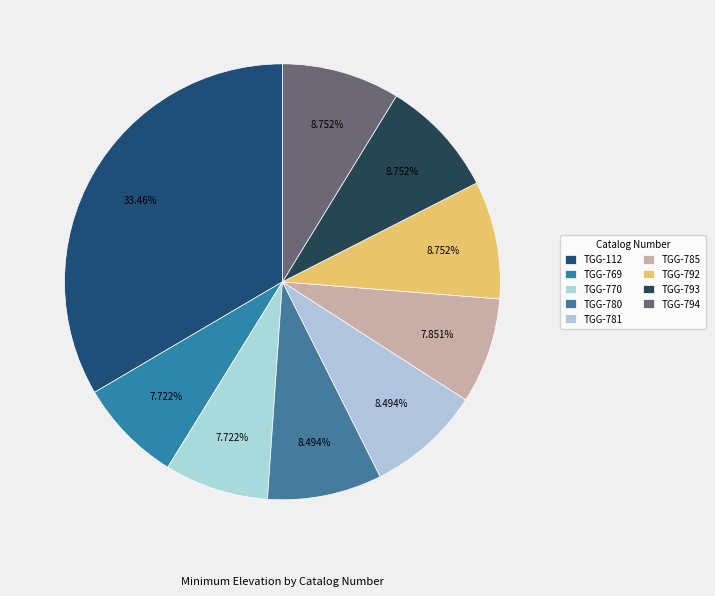

To the nearest percent, what is the combined percentage of TGG-770 and TGG-792?

16%